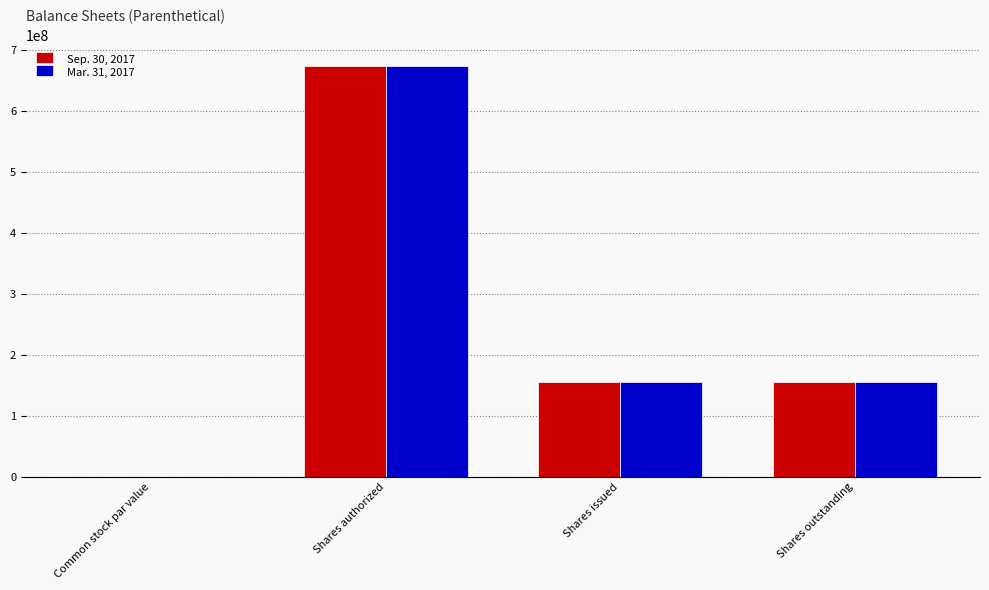

What is the greatest value displayed?

675000000.0